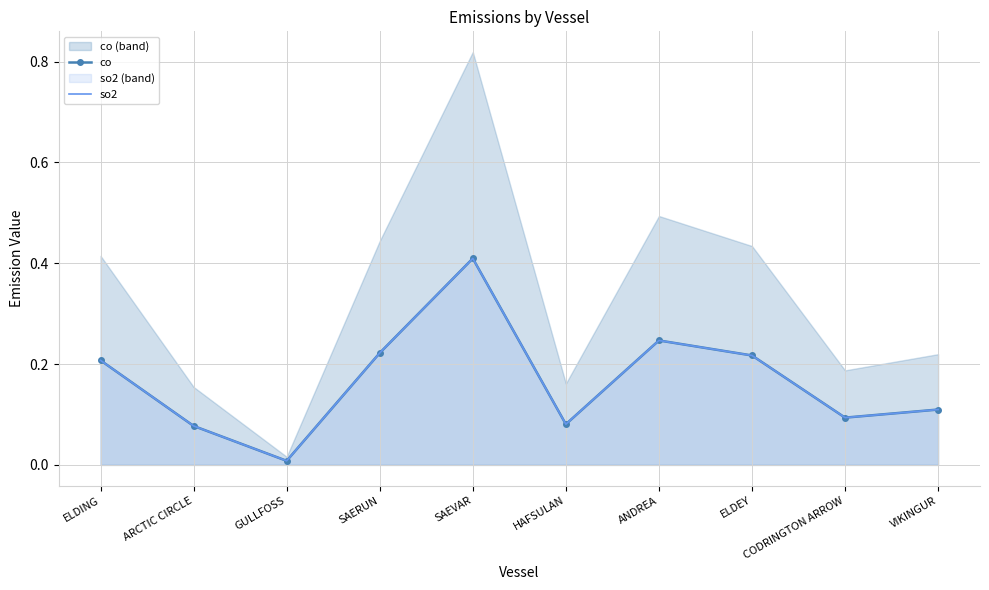

How many categories are shown in the chart?

10